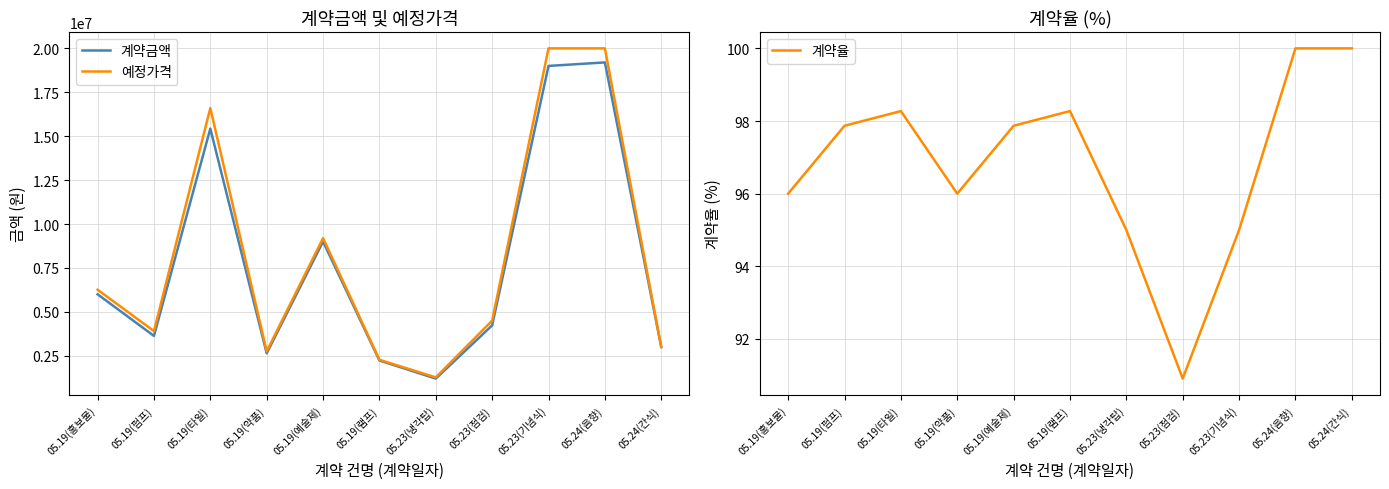

True or false: 계약율 has a value of 96.0 at 05.19(약품).

True